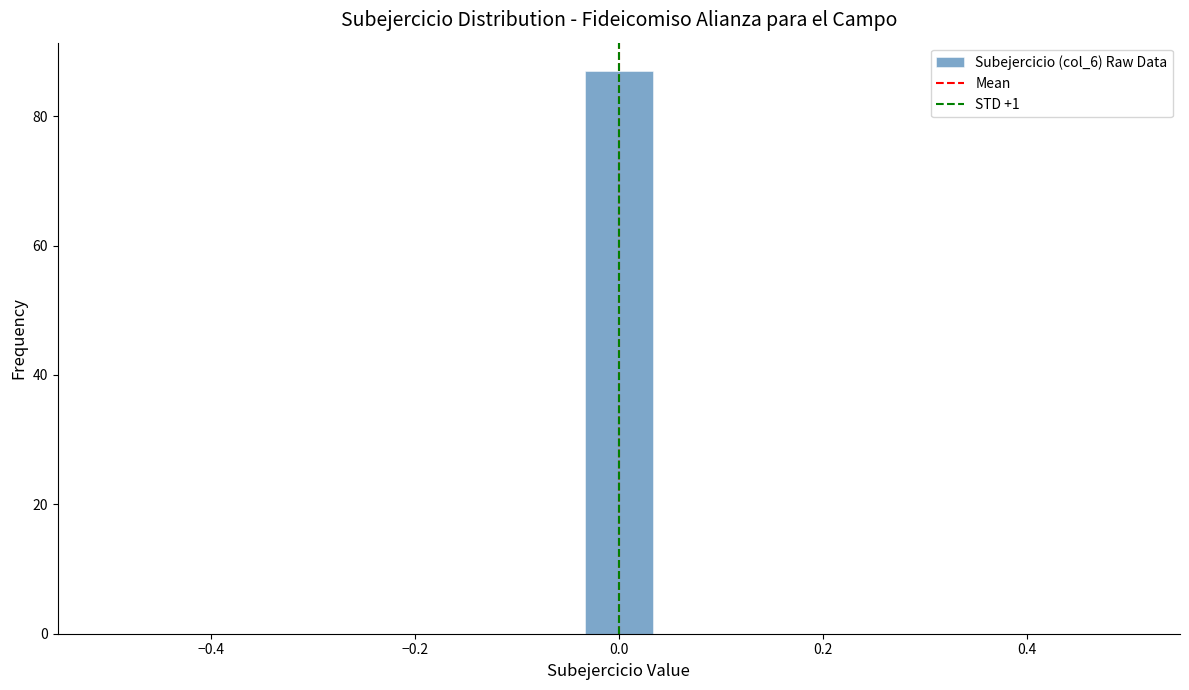

Around what value on the x-axis is the tallest bar? Give the approximate position of its centre, as read against the axis.

0.00